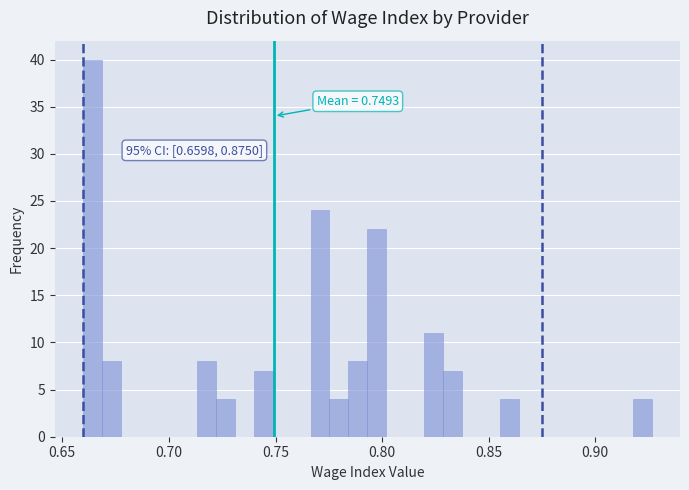

Around what value on the x-axis is the tallest bar? Give the approximate position of its centre, as read against the axis.

0.665